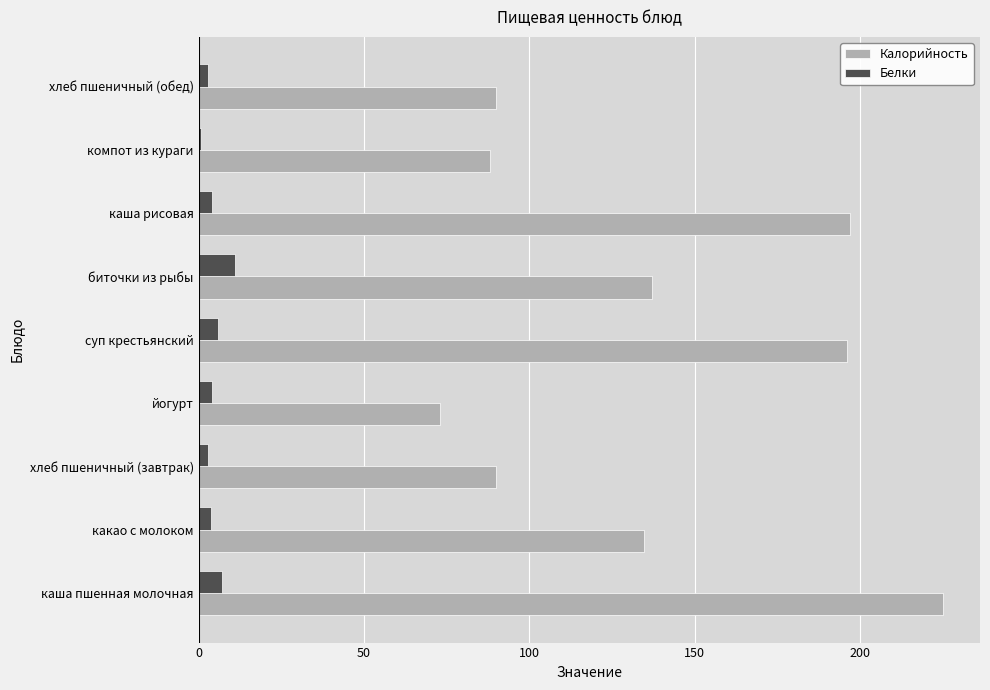

What is the difference between the maximum and second lowest values in the Калорийность series?

136.8